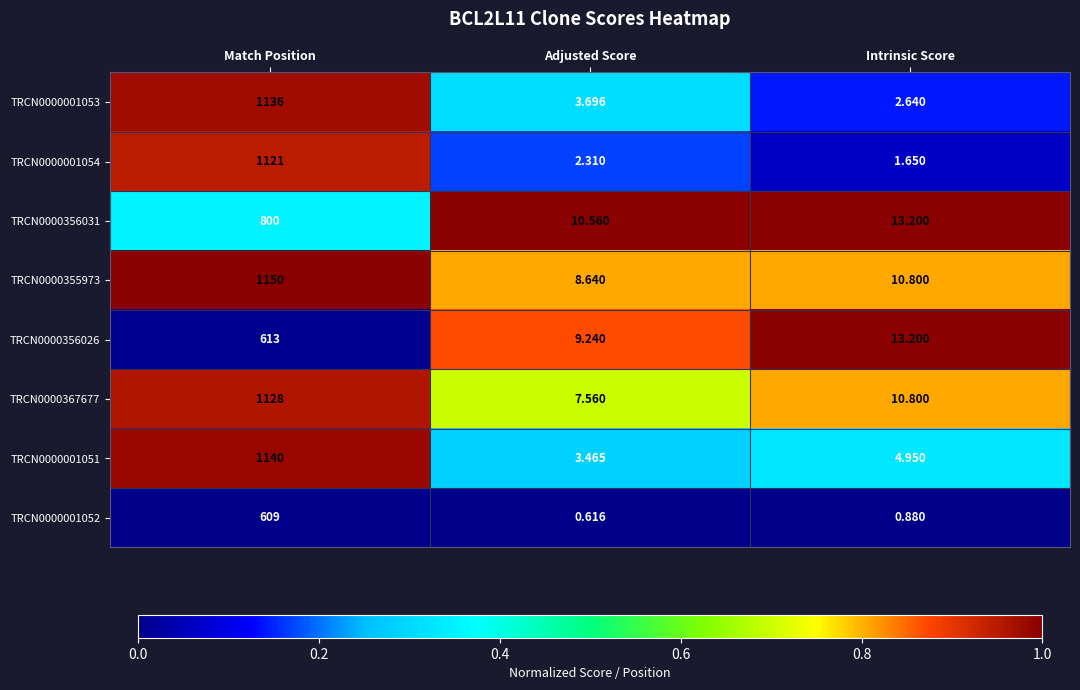

List the labels in order of TRCN0000001054 value, smallest first.

Intrinsic Score, Adjusted Score, Match Position